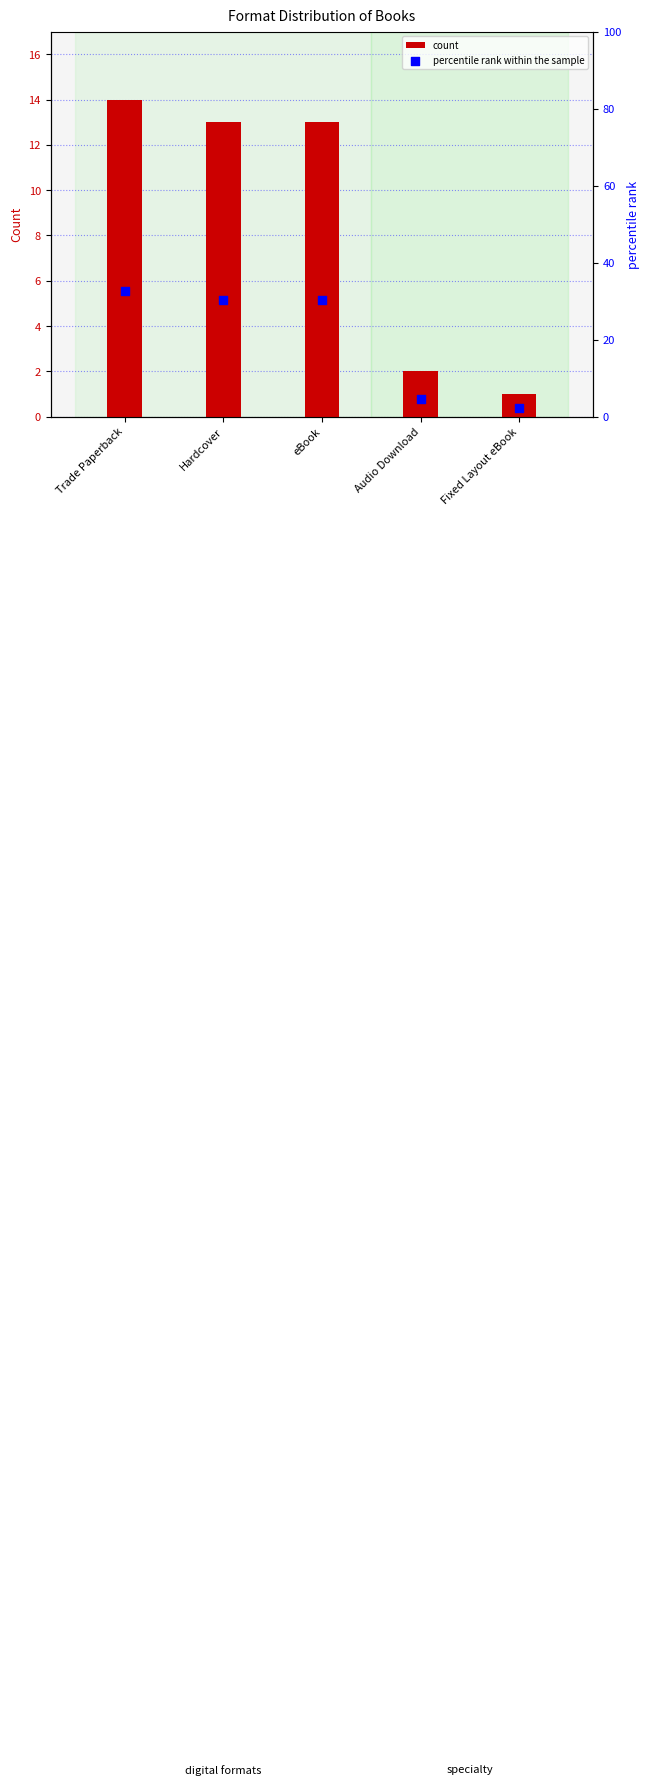

Which series contains the highest Y value?

percentile rank within the sample